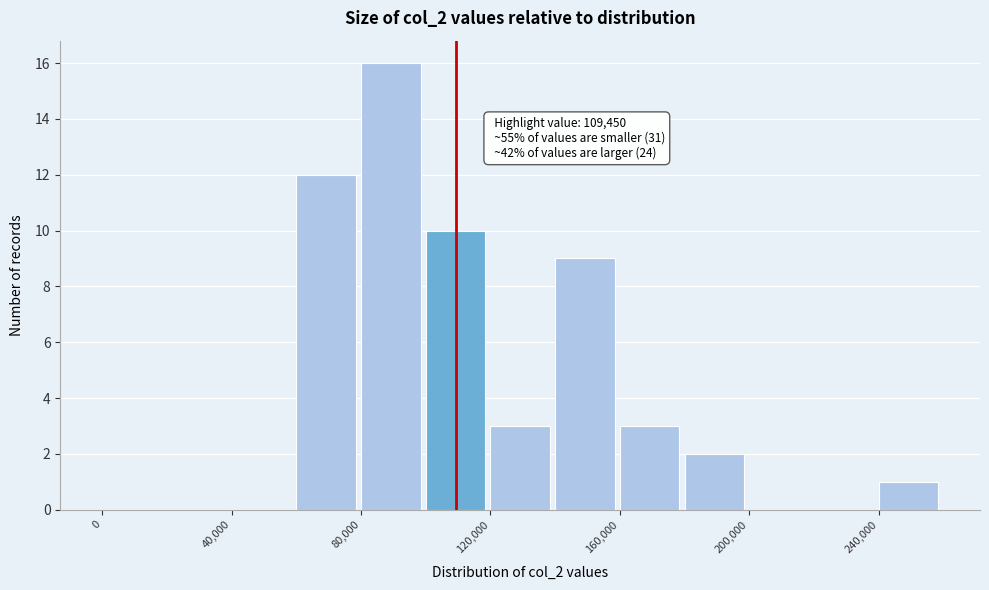

Which range on the x-axis has the tallest bar?

80000 to 100000